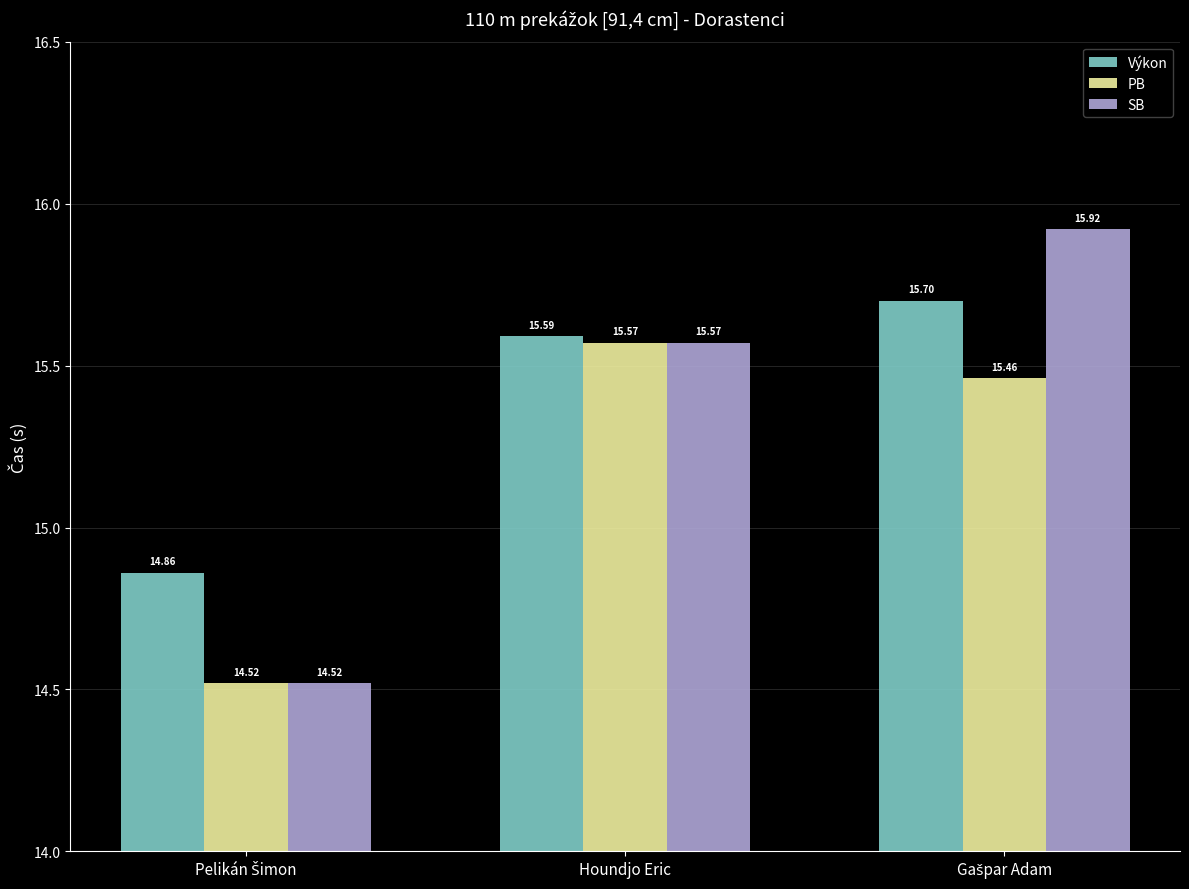

What is the minimum value shown in the chart?

14.5